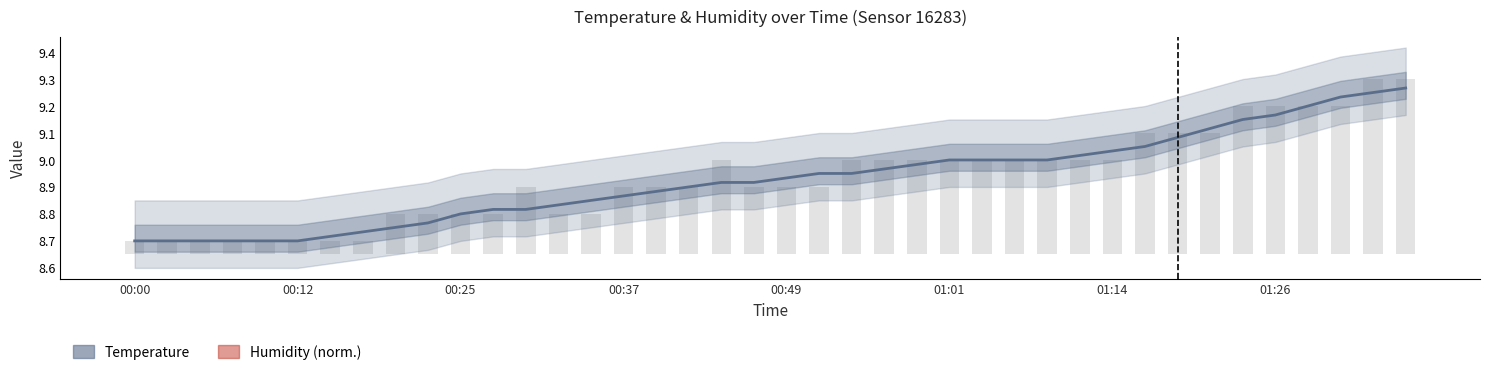

How many series are shown in this chart?

2